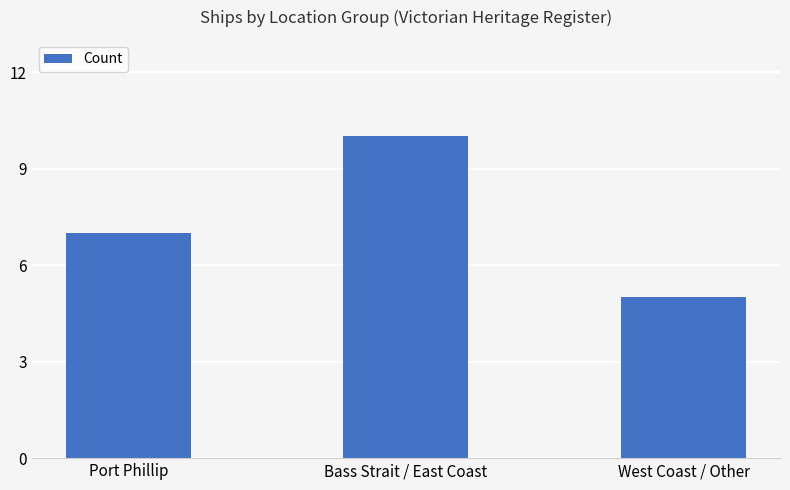

List the labels in order of value, largest first.

Bass Strait / East Coast, Port Phillip, West Coast / Other